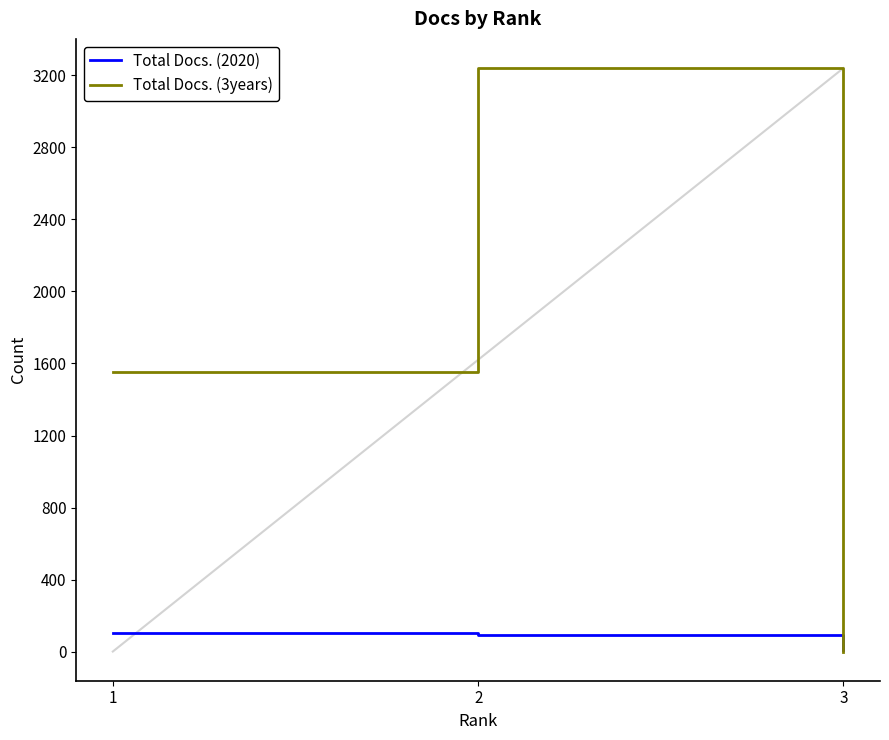

What is the difference between the maximum and minimum values in the Total Docs. (3years) series?

3241